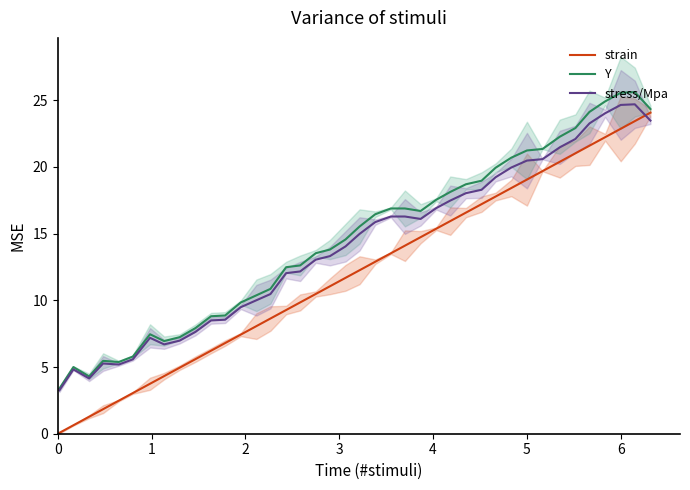

Is this an area chart (filled region under the line)?

No